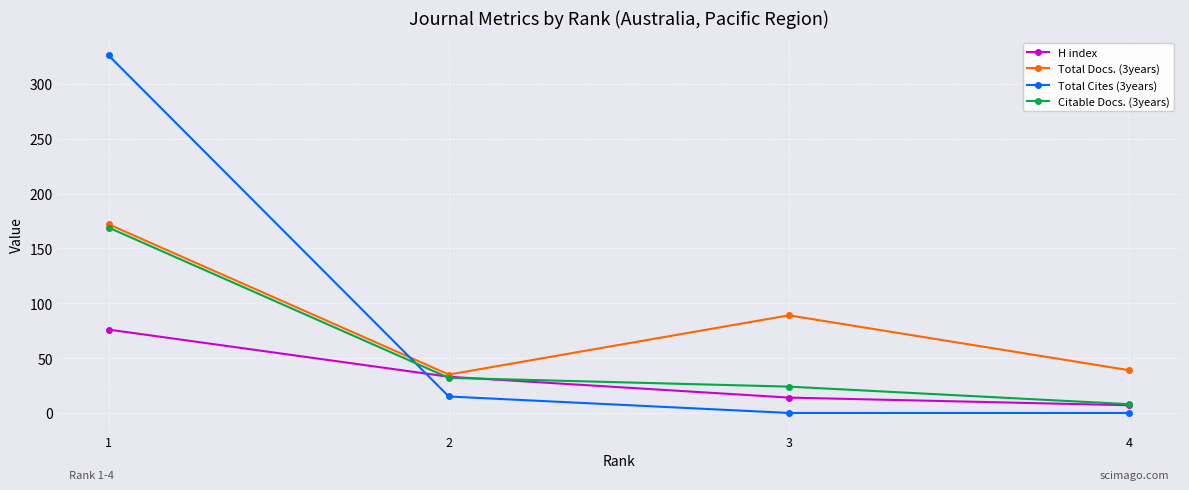

What are all the series names shown in the legend?

H index, Total Docs. (3years), Total Cites (3years), Citable Docs. (3years)